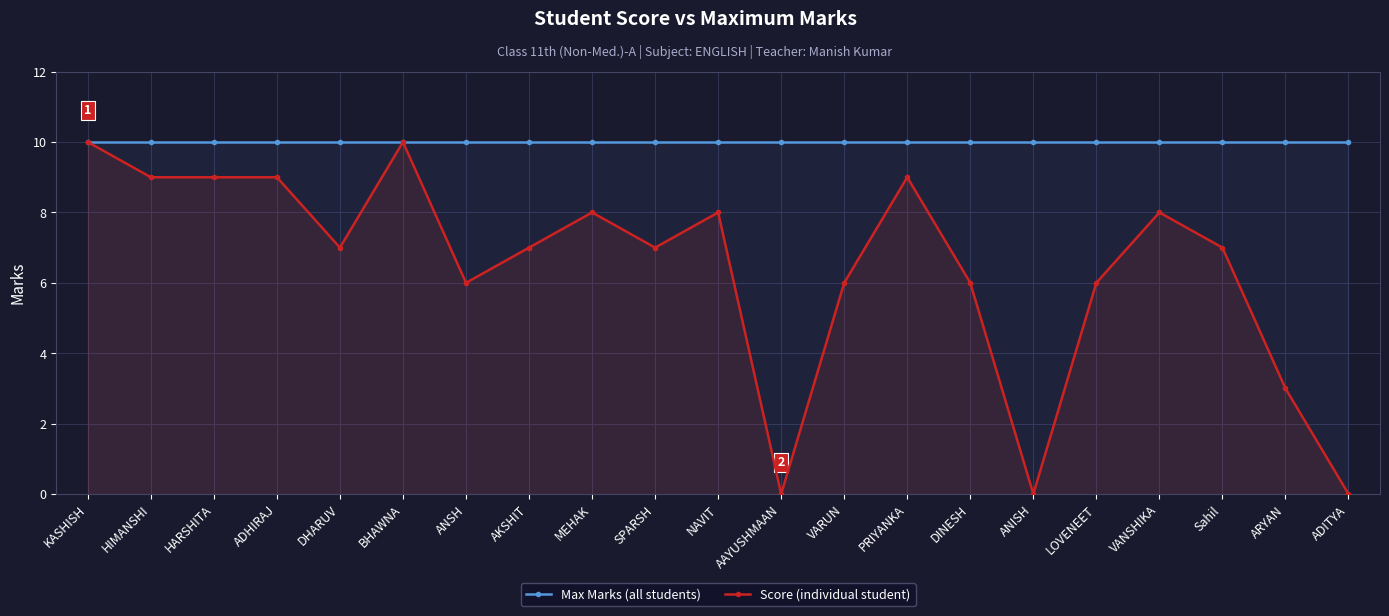

Which series has the widest spread of values?

Score (individual student)